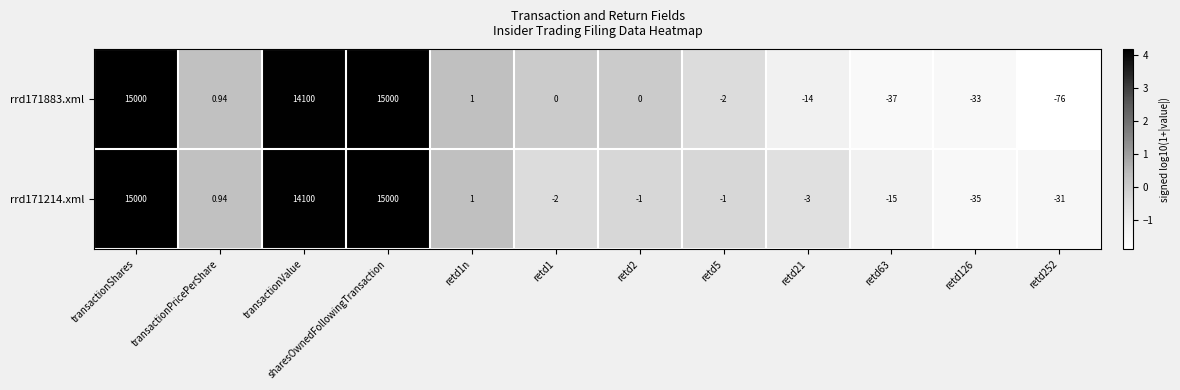

Is the value of rrd171214.xml at transactionShares greater than the value of rrd171883.xml at retd63?

Yes